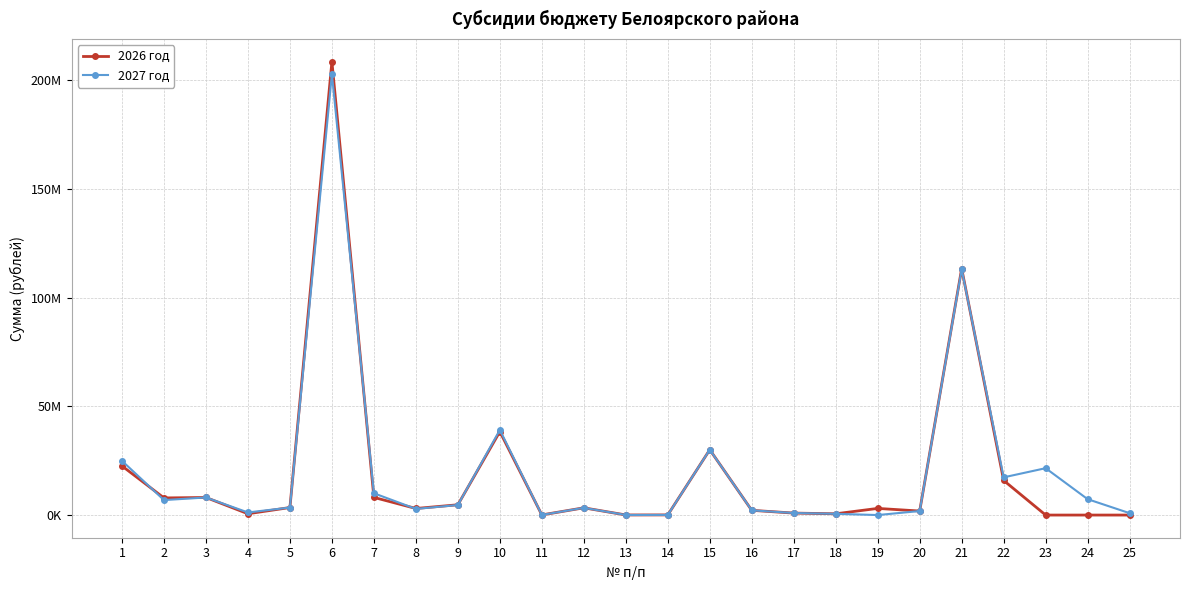

Rank the series by their maximum value, from highest to lowest.

2026 год, 2027 год